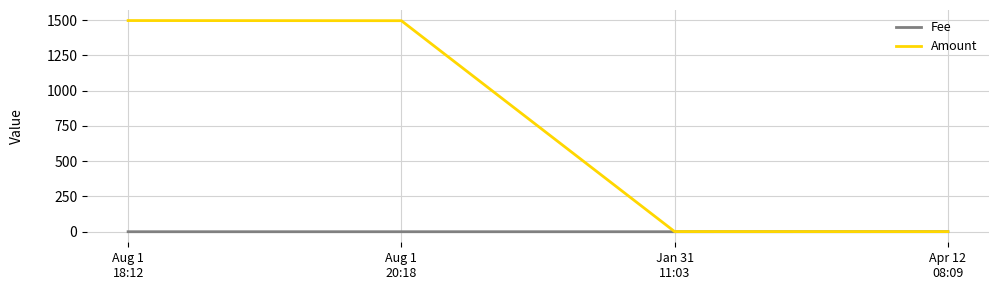

How many distinct data groups are displayed?

2